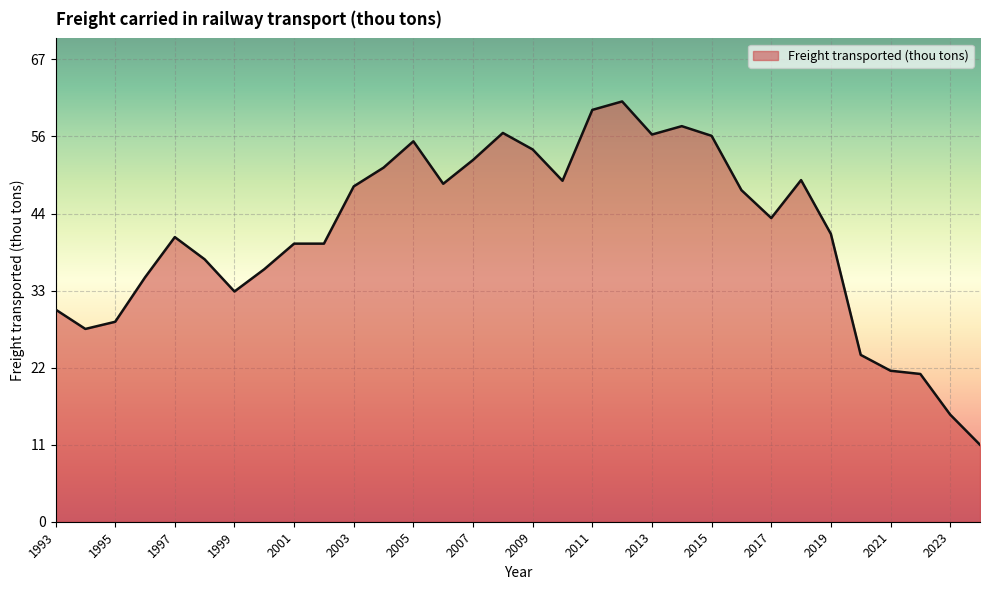

What is the smallest value displayed?

11.1